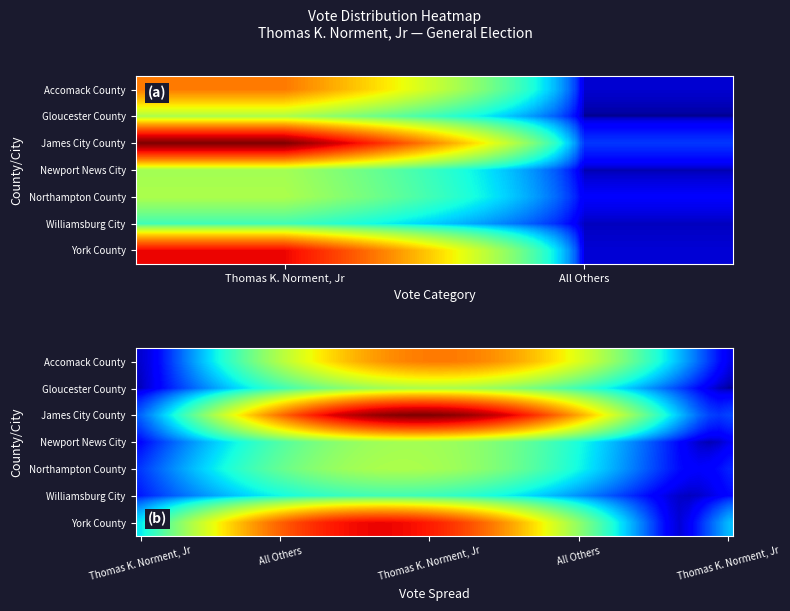

Which series has the largest range (max minus min)?

James City County